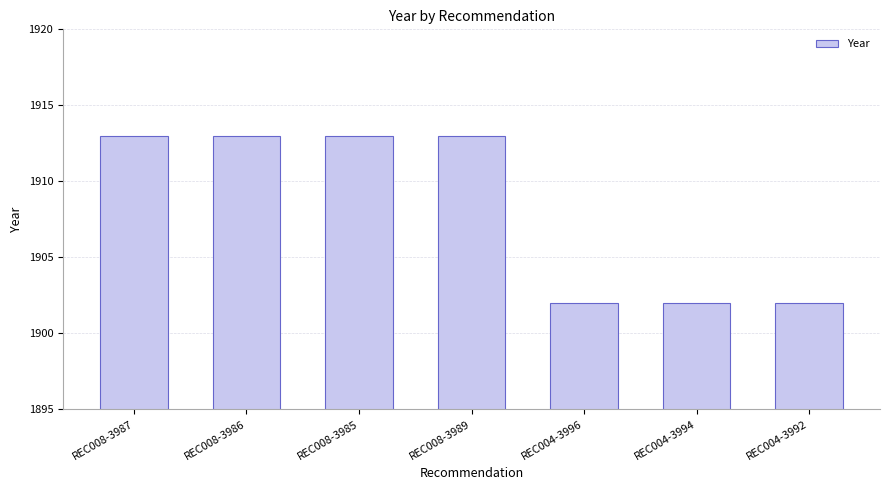

The value at REC008-3987 is 1913. True or false?

True